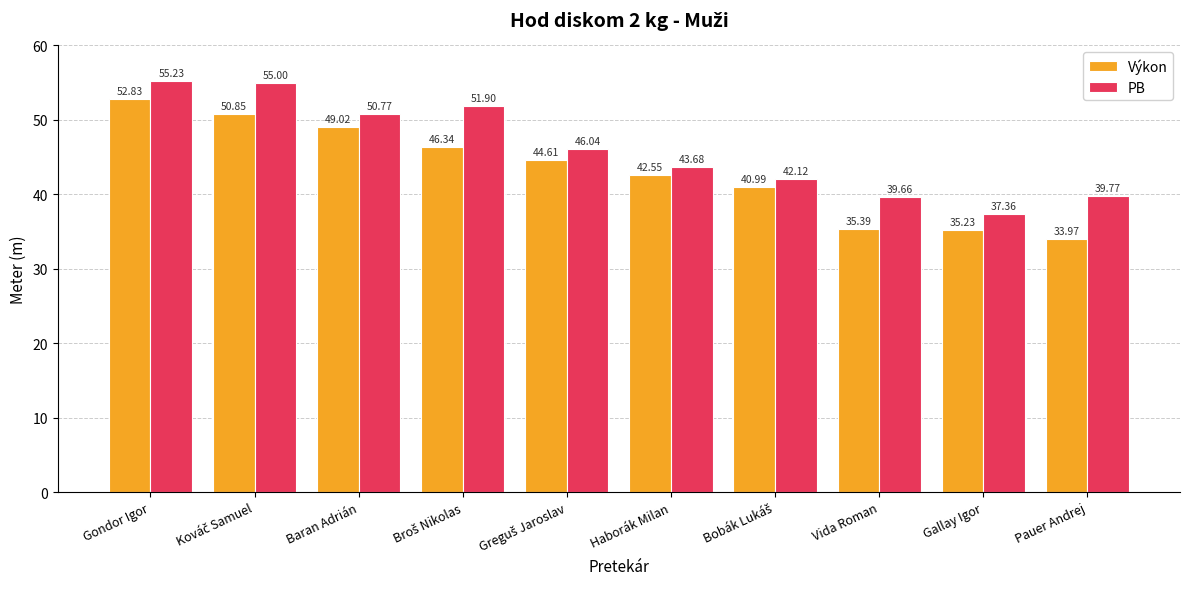

At how many categories does at least one series exceed 44?

5